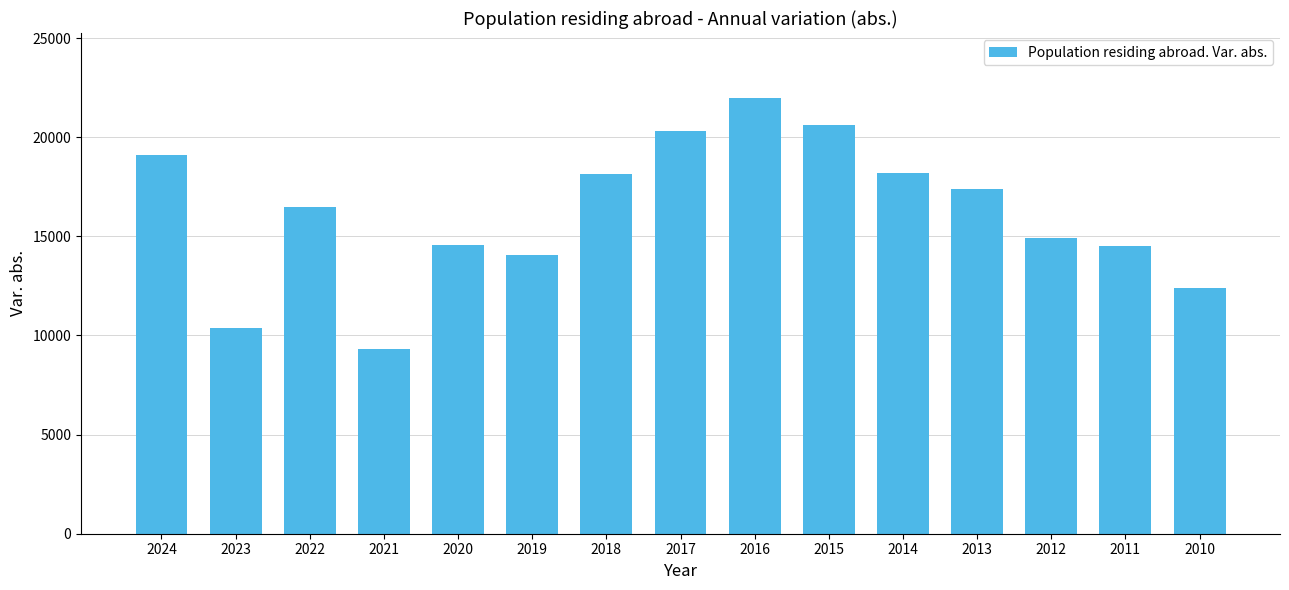

What is the sum of the values at 2010 and 2014?

30592